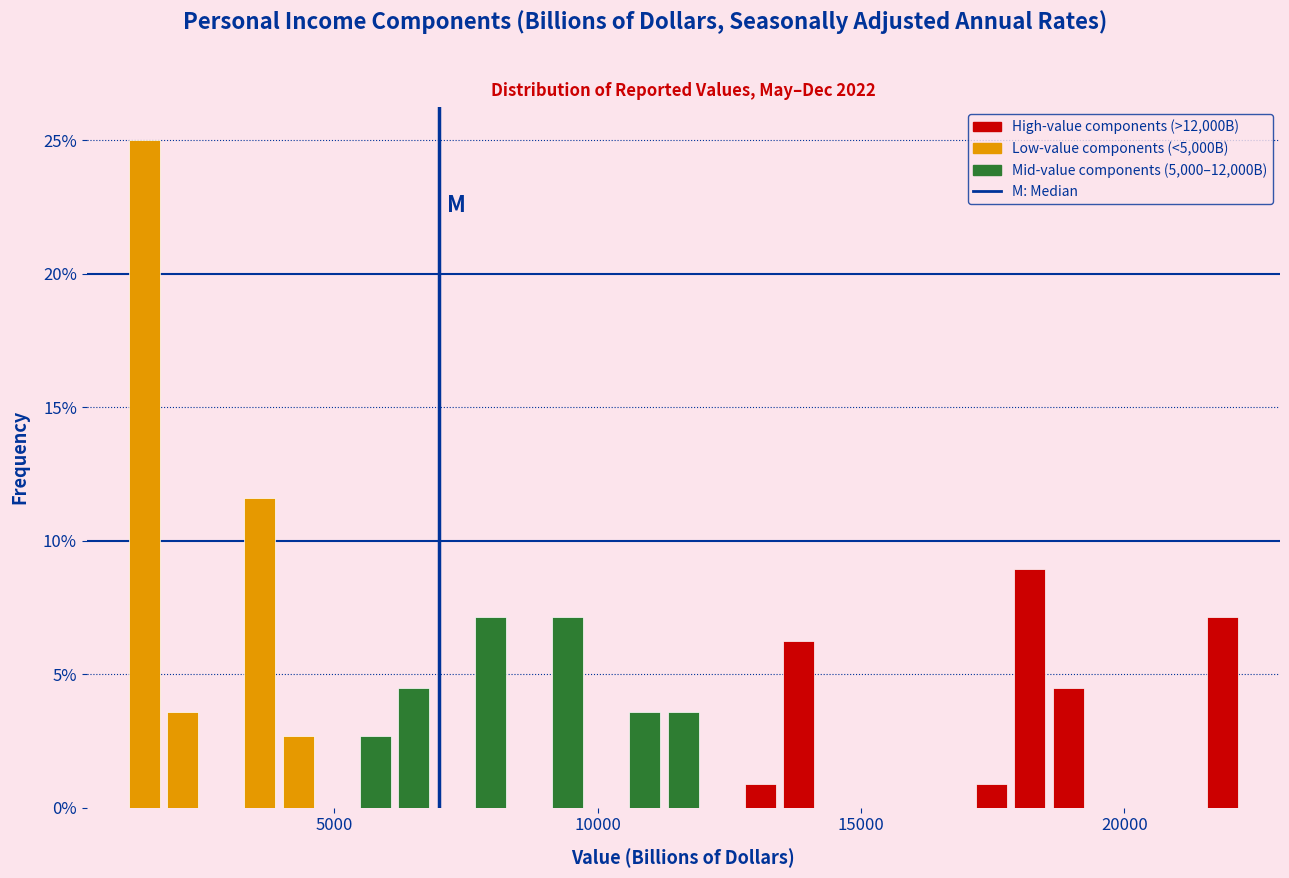

Around what value on the x-axis is the tallest bar? Give the approximate position of its centre, as read against the axis.

1500